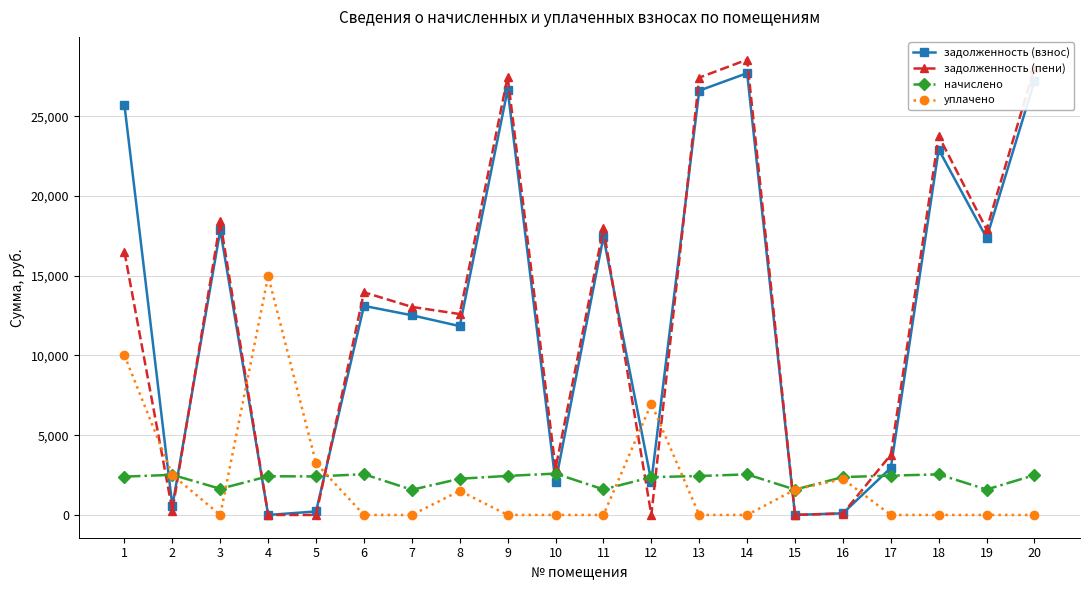

Which series ends up on top after the final intersection of начислено and задолженность (пени)?

задолженность (пени)